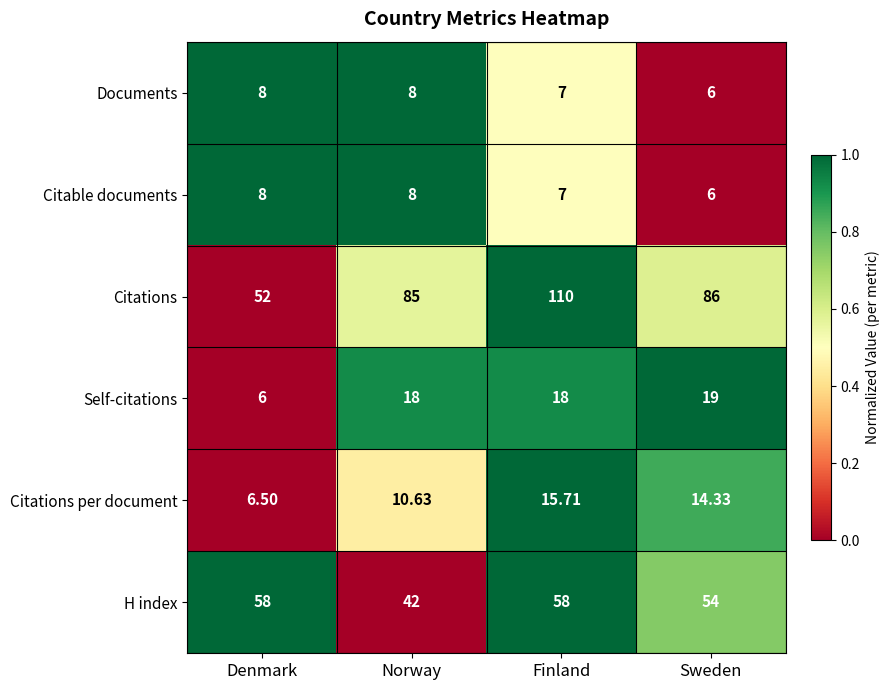

Is the value of Self-citations at Denmark greater than the value of H index at Sweden?

No